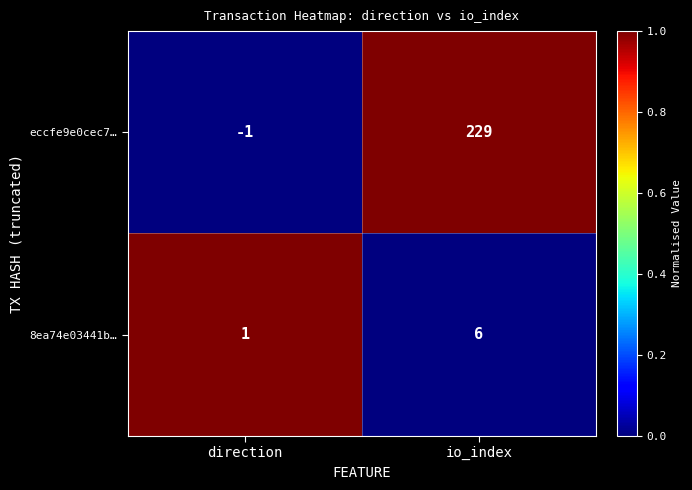

What is the total value across all series at direction?

0